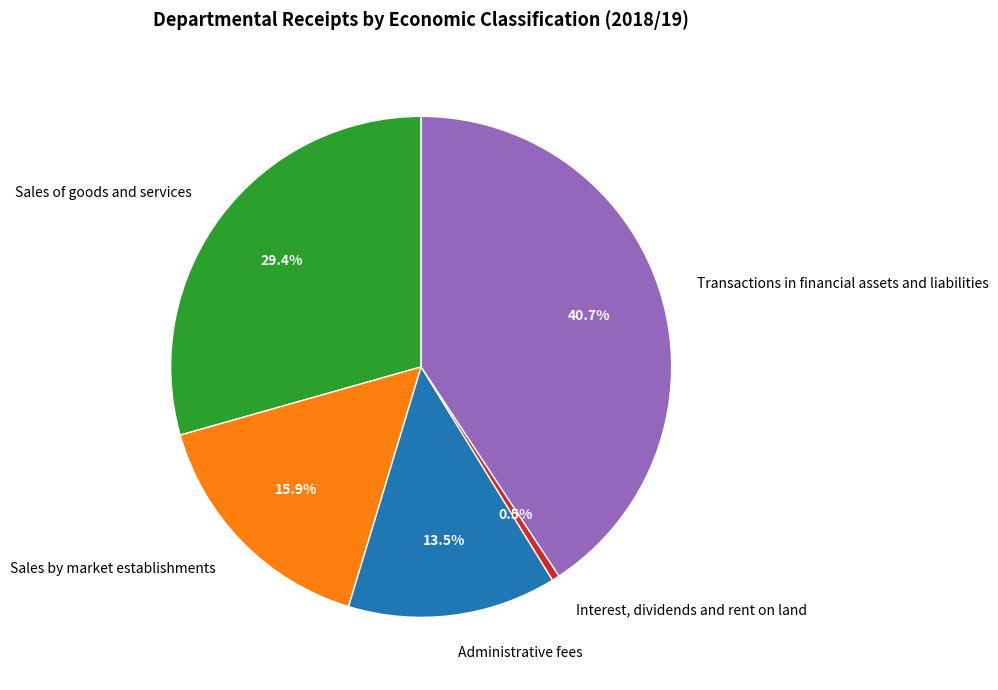

Count the number of slices in the pie.

5